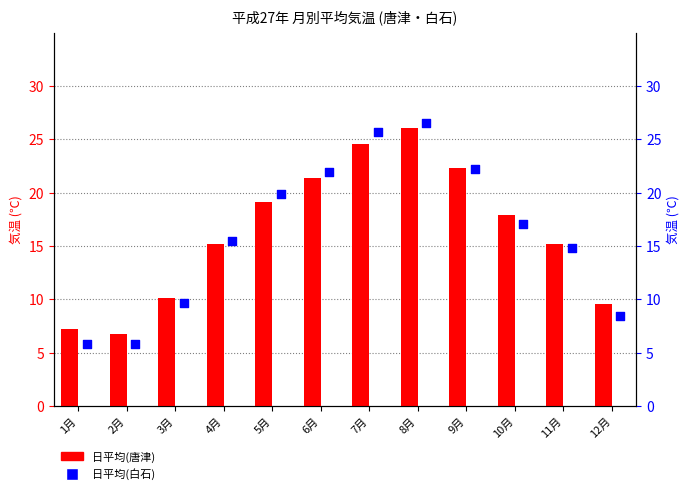

What is the total value across all series at 6月?

43.3